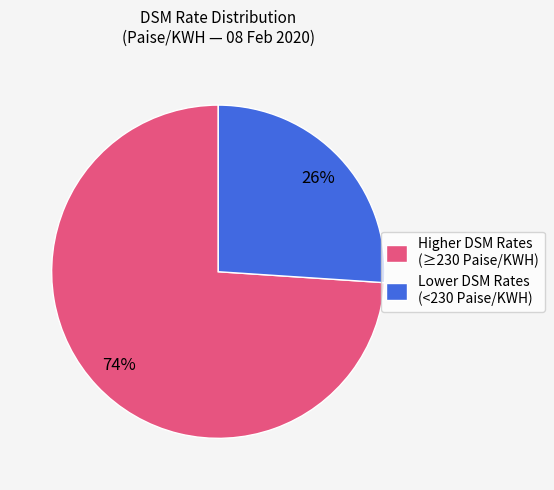

Do Lower DSM Rates (<230 Paise/KWH) and Higher DSM Rates (≥230 Paise/KWH) together represent more than half of the pie?

Yes